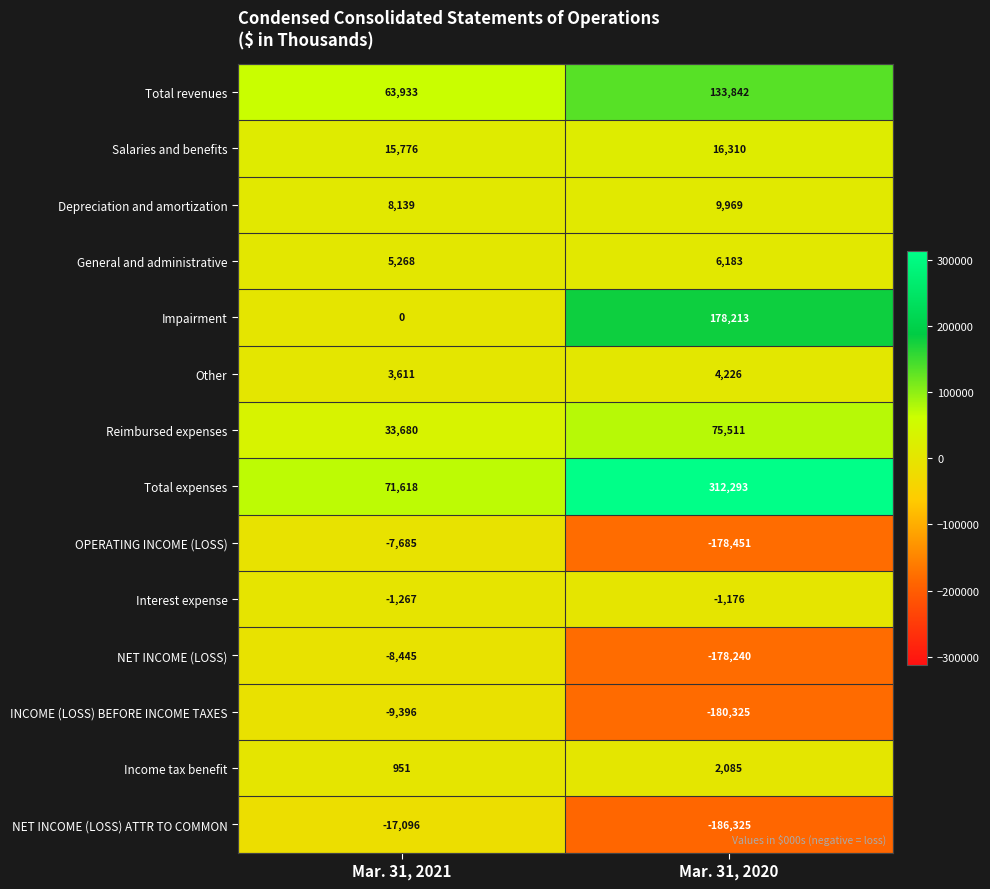

At how many categories does at least one series exceed 56583?

2